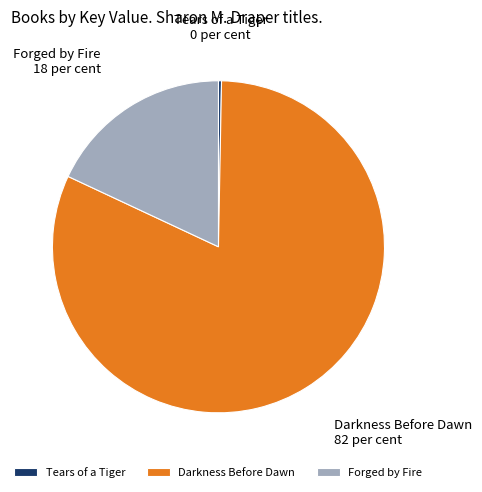

Between Forged by Fire and Tears of a Tiger, which is larger?

Forged by Fire